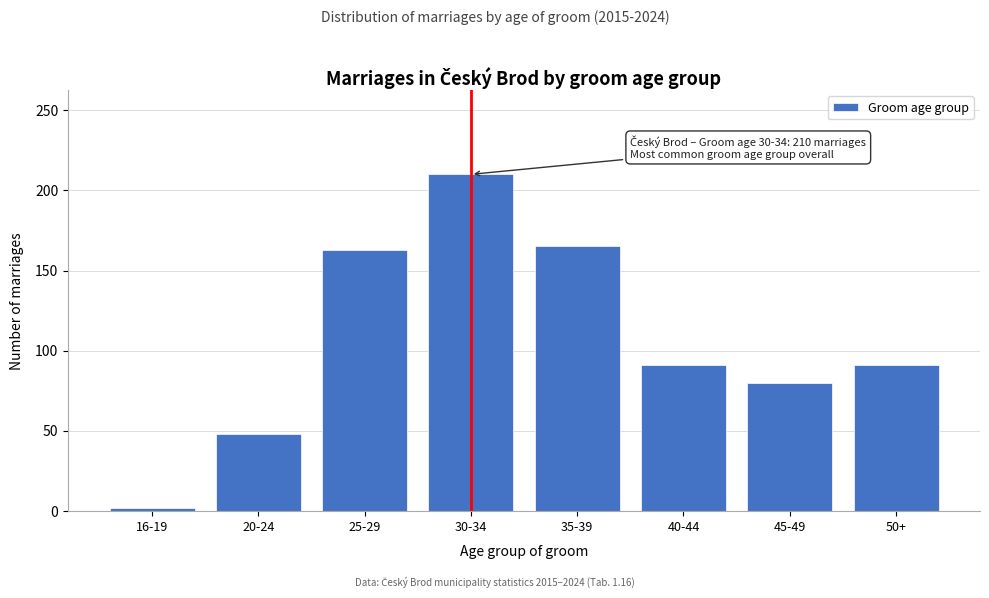

Reading left to right, transcribe all the data shown in this chart.

2	48	163	210	165	91	80	91